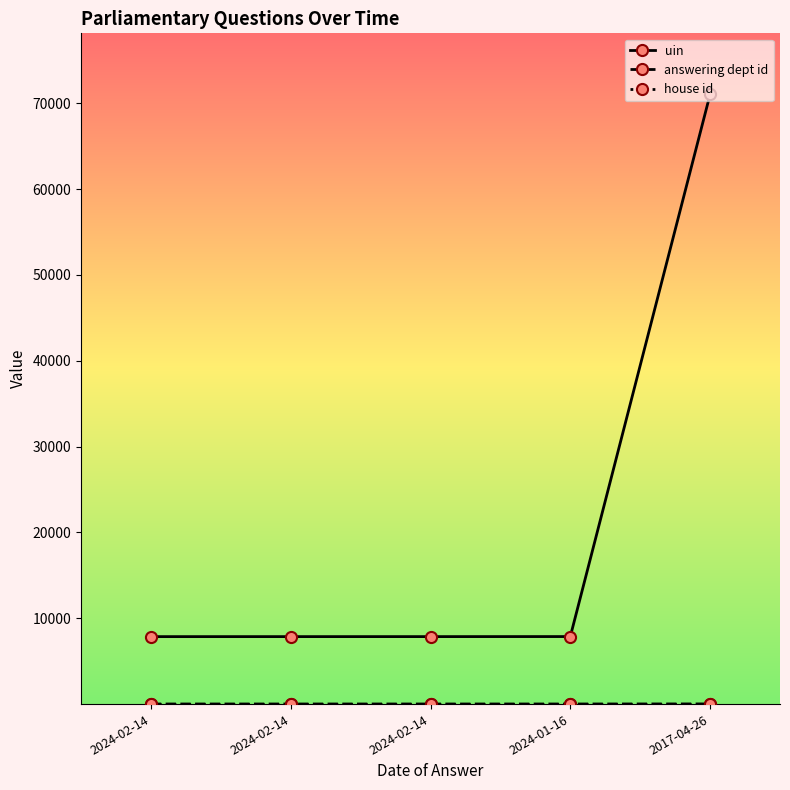

True or false: house id and answering dept id intersect in this chart.

False